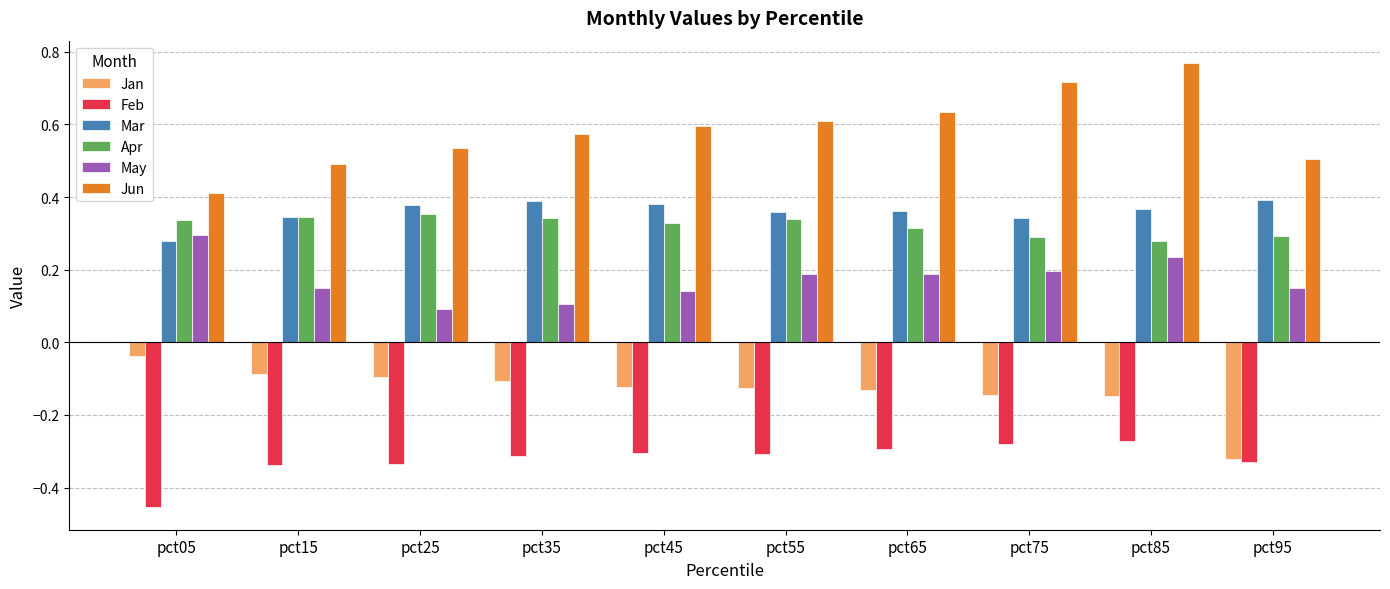

True or false: Mar has a value of 0.2 at pct35.

False